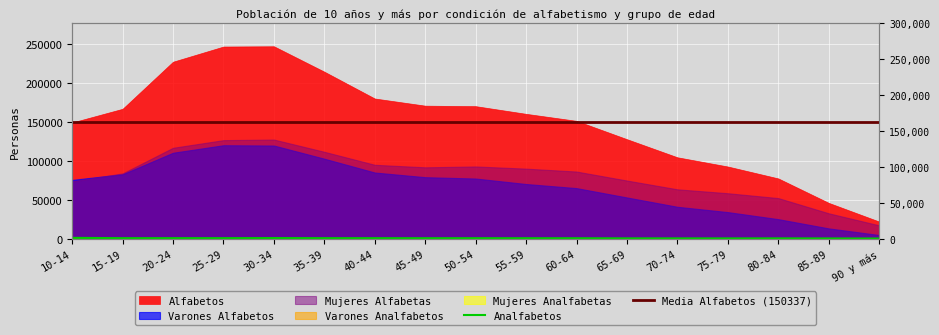

What is the difference between the maximum and second lowest values in the Analfabetos series?

752.0